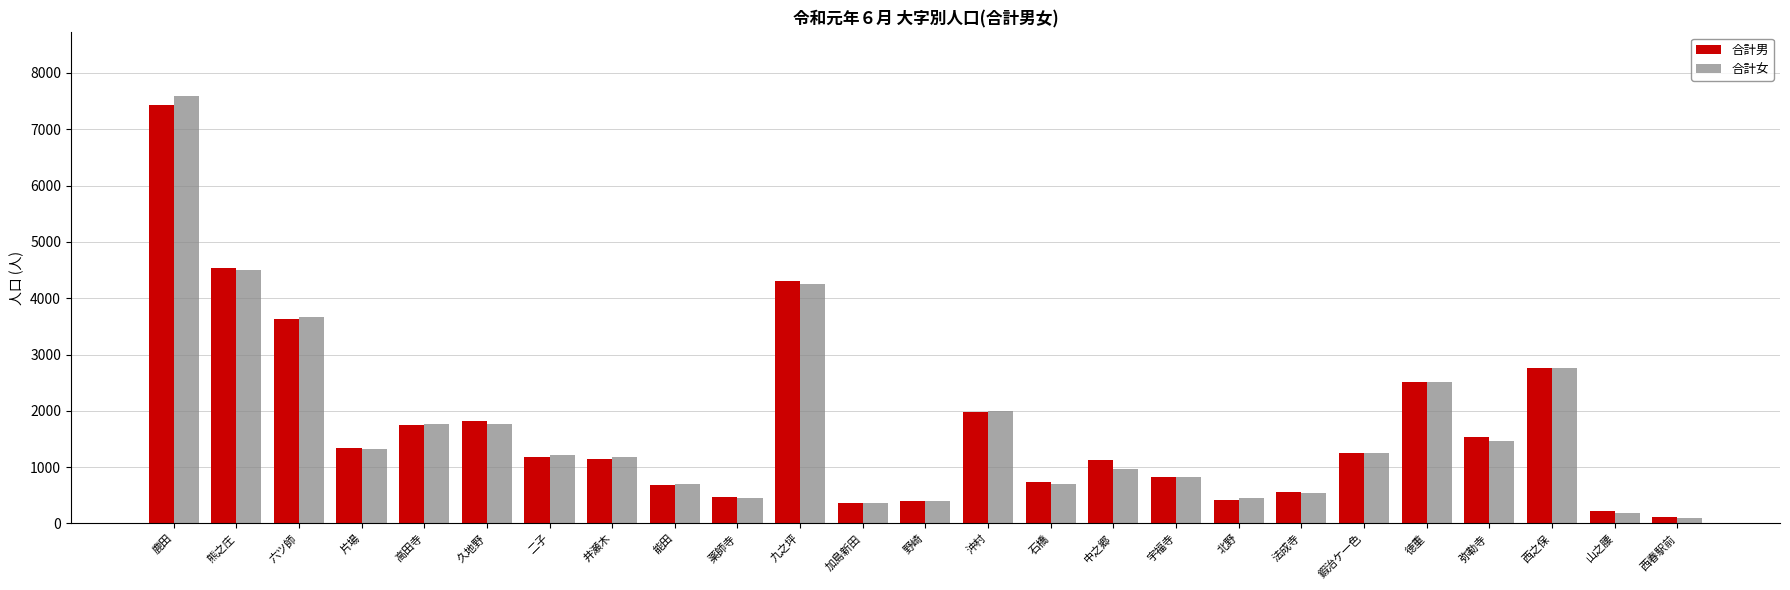

The 合計男 series shows 1816 at 久地野. True or false?

True